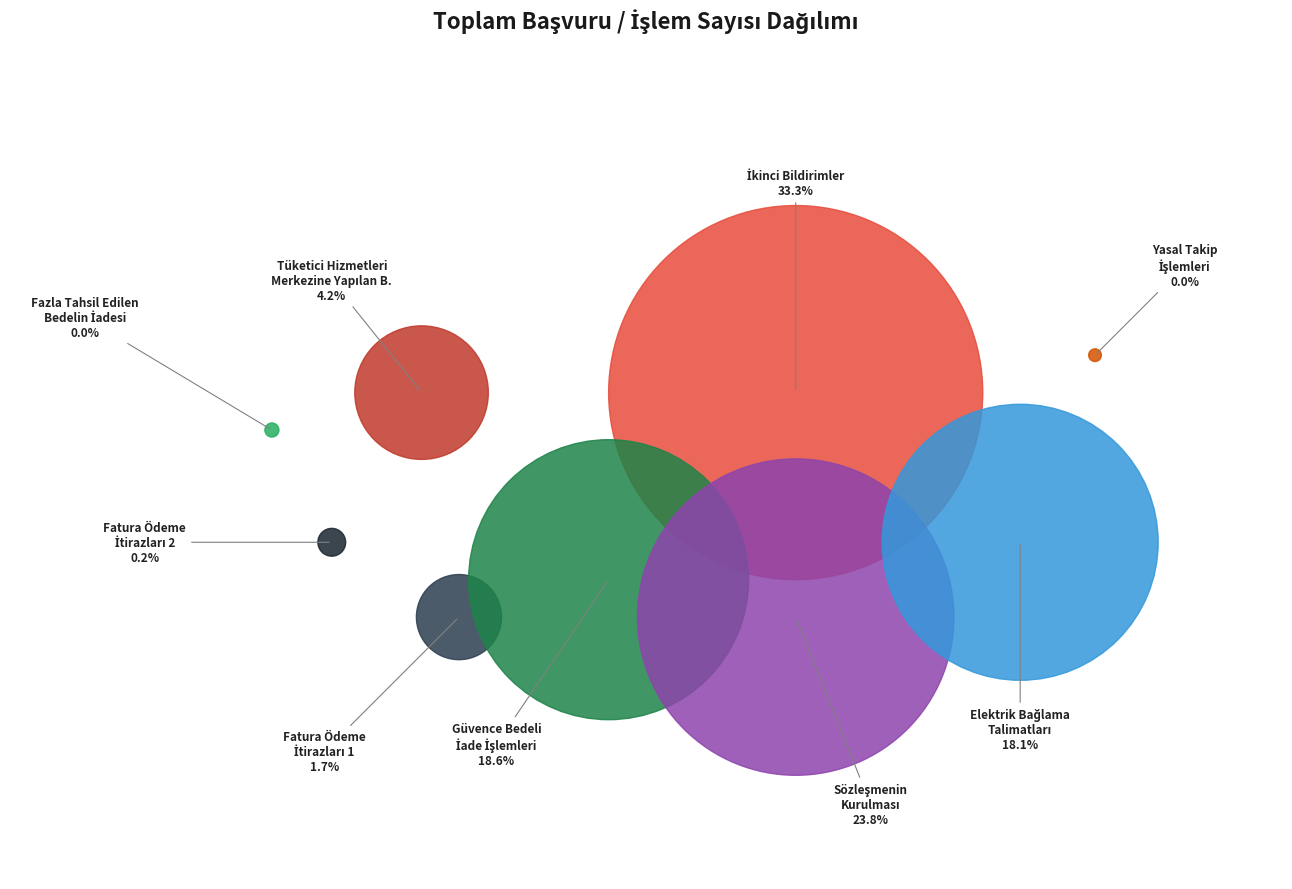

Does 10 2 account for over 50% of the chart?

No